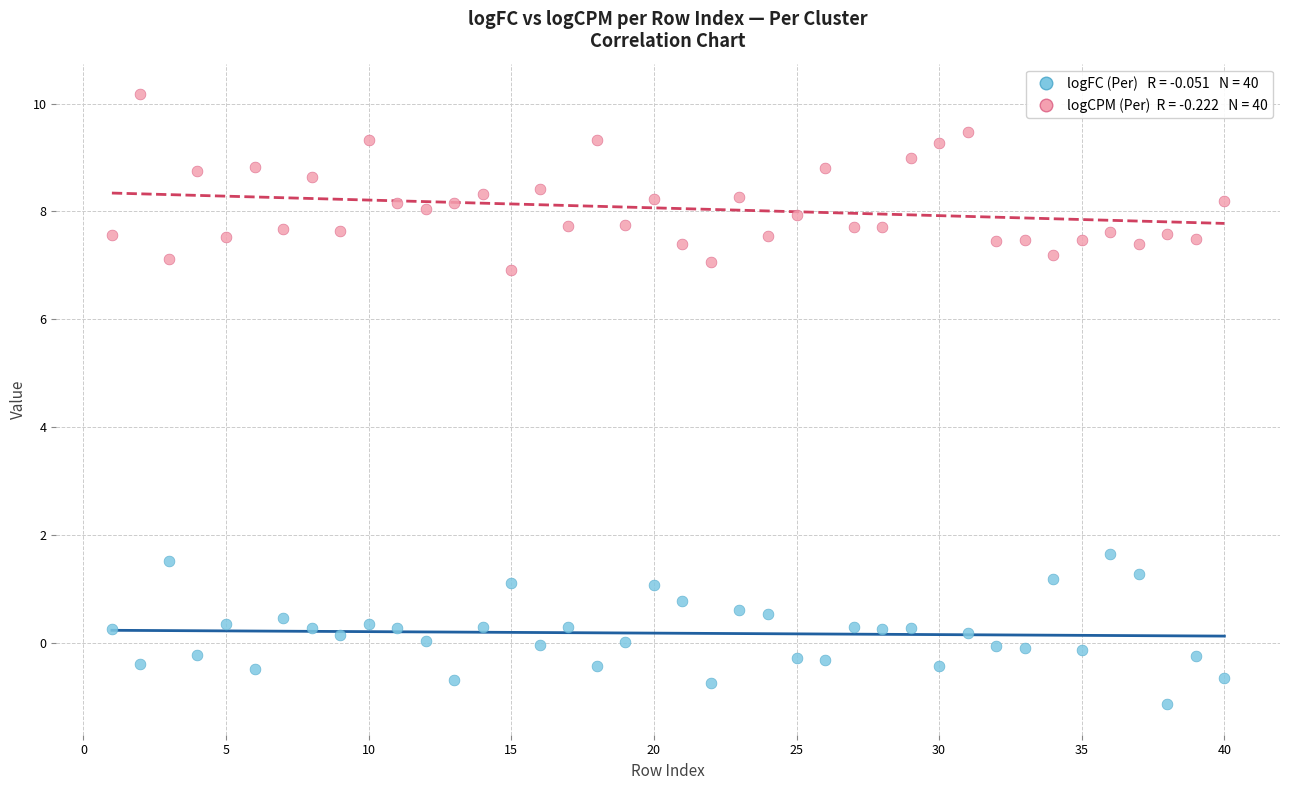

Across all series, what Y value is closest to 4?

1.6